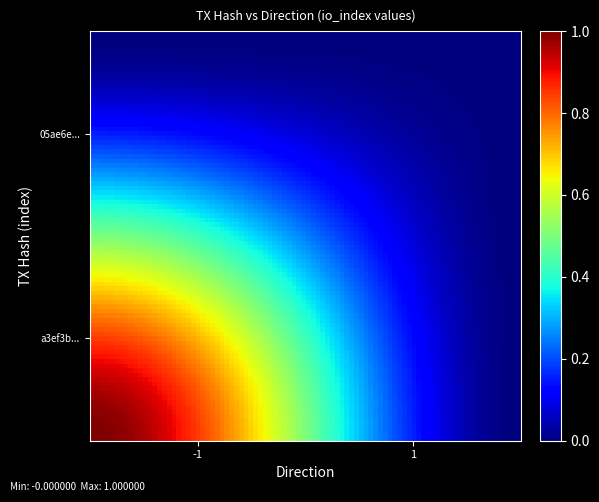

Which series has the largest total across all categories?

a3ef3b5ecb0e7296c3fb1bb78c66f8cecd43f76